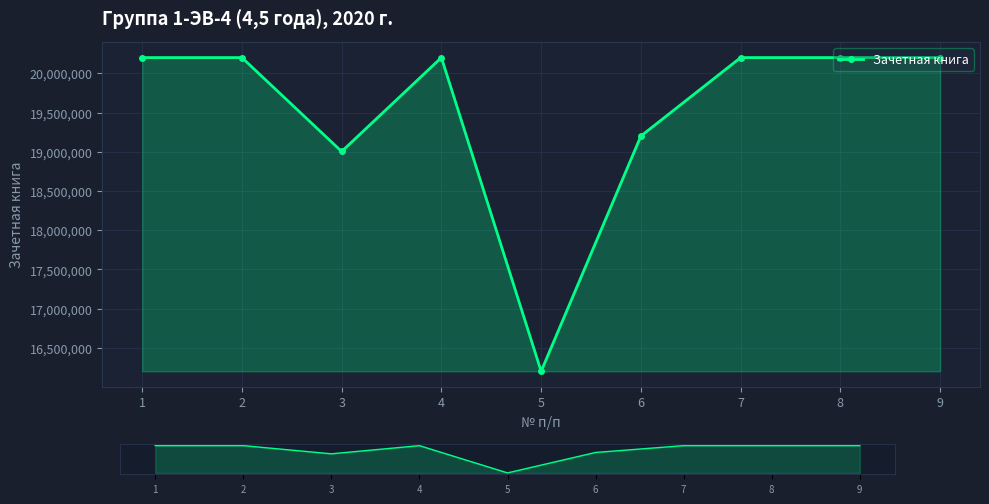

Reading left to right, extract all data points from this chart.

20200074	20200097	19003184	20200077	16201248	19200092	20200008	20200071	20200073